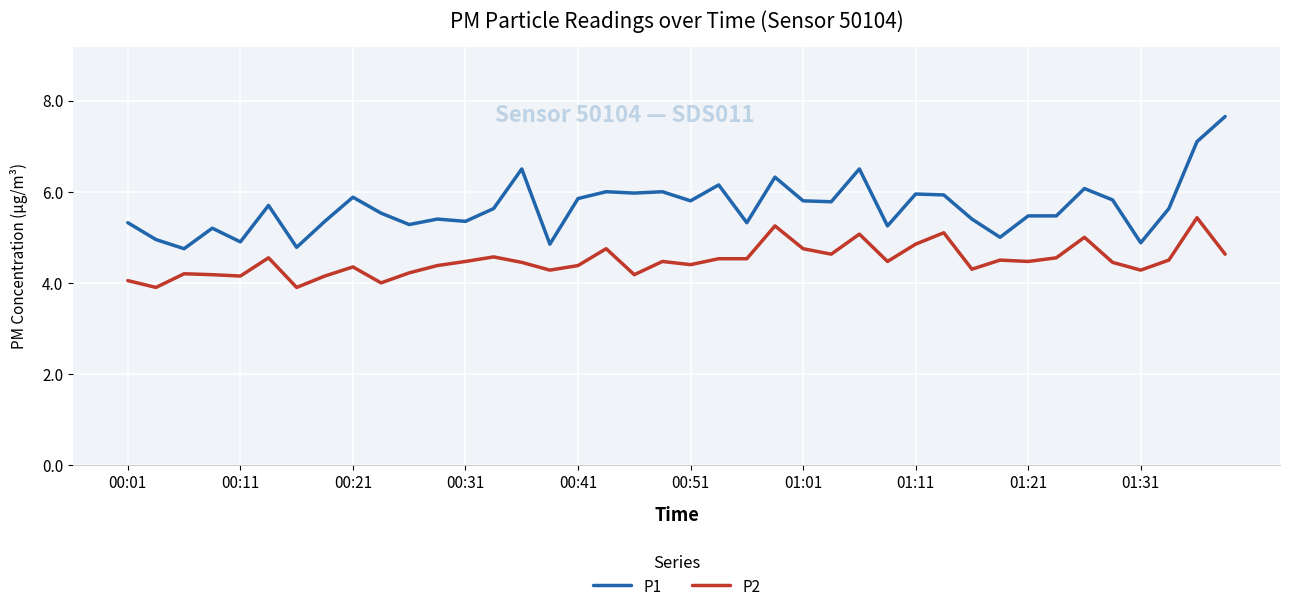

Which series has the largest range (max minus min)?

P1